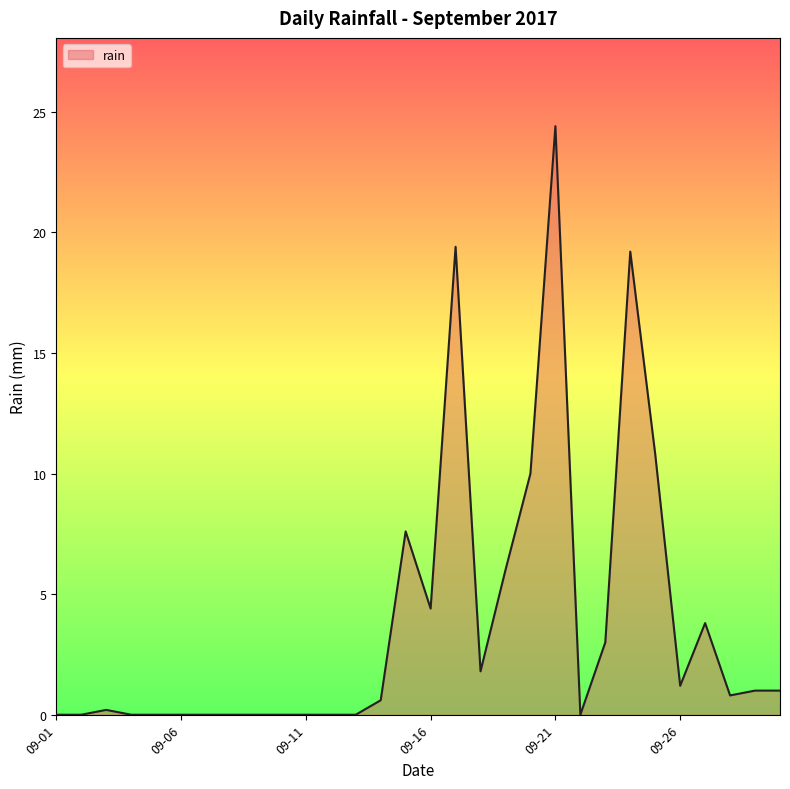

What is the maximum value shown in the chart?

24.4